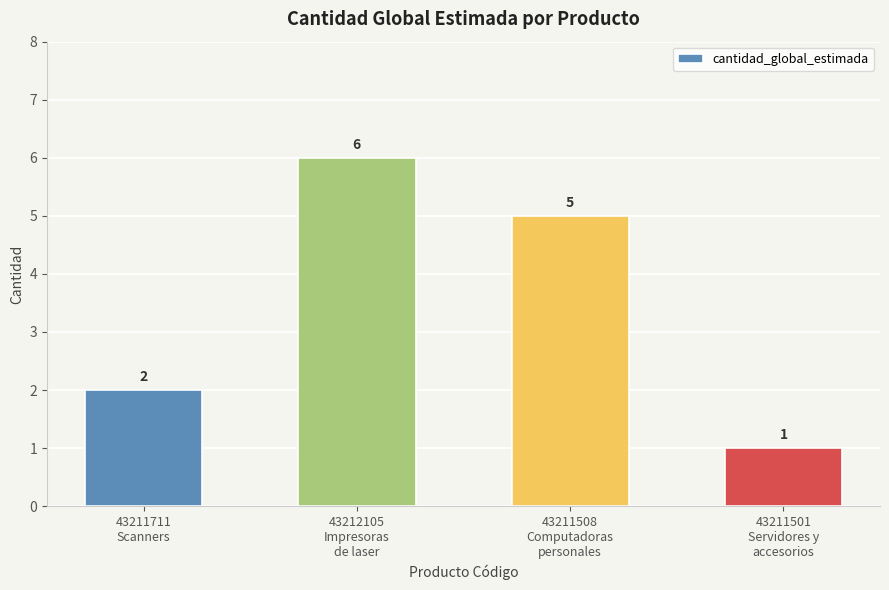

The value at 43211711
Scanners is 3. True or false?

False